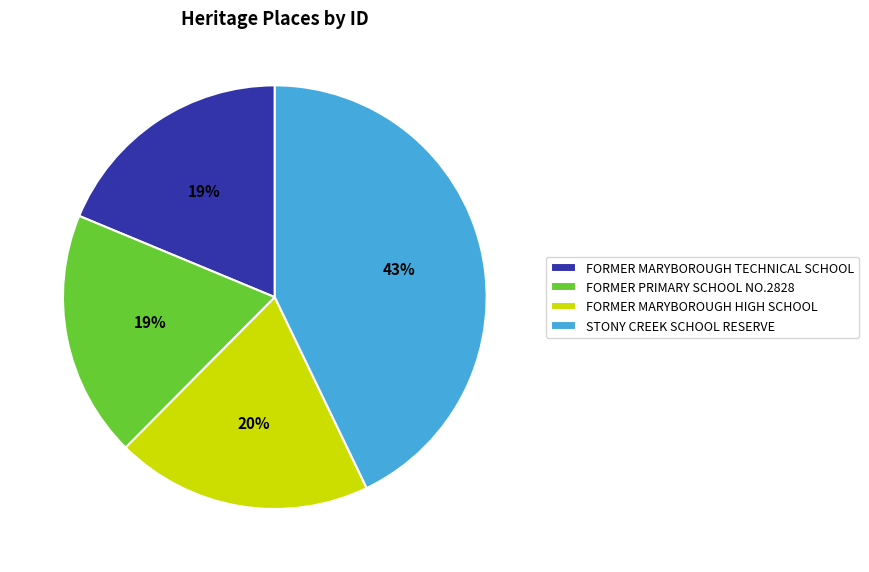

To the nearest percent, what is the difference between the STONY CREEK SCHOOL RESERVE and FORMER MARYBOROUGH HIGH SCHOOL slice percentages?

23%